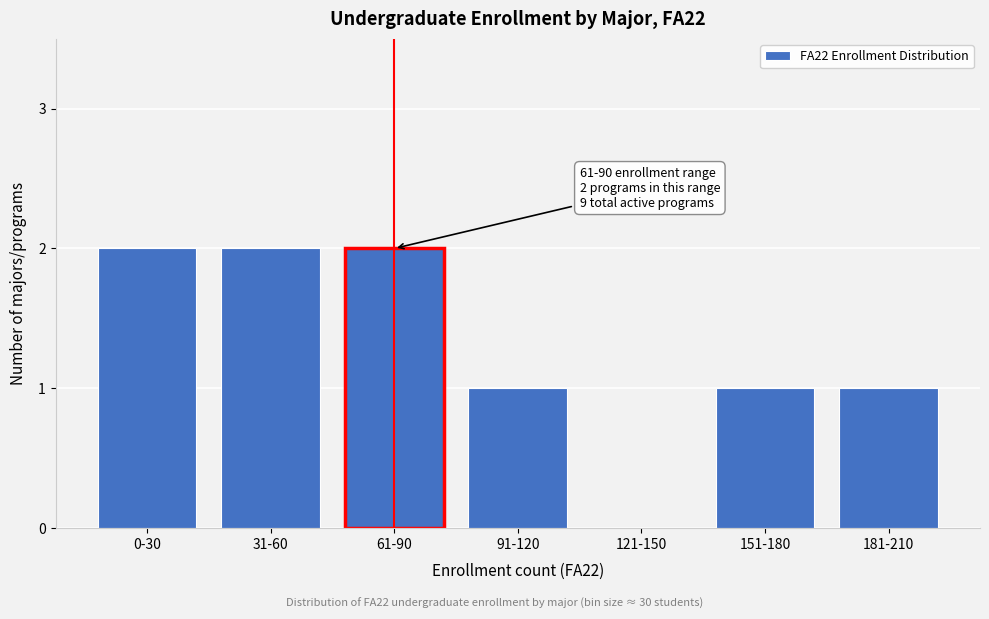

Reading left to right, extract all data points from this chart.

0-30=2	31-60=2	61-90=2	91-120=1	121-150=0	151-180=1	181-210=1